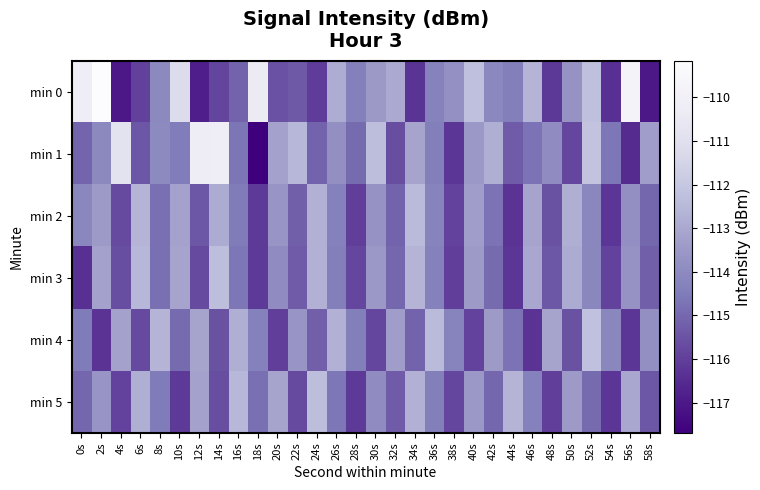

Reading left to right, transcribe all the data shown in this chart.

min 0: 0s=-110.2	2s=-109.2	4s=-117.0	6s=-115.9	8s=-114.0	10s=-111.2	12s=-116.9	14s=-115.8	16s=-115.1	18s=-110.3	20s=-115.5	22s=-115.4	24s=-116.1	26s=-112.9	28s=-114.3	30s=-113.5	32s=-112.9	34s=-116.3	36s=-114.3	38s=-113.8	40s=-112.2	42s=-114.1	44s=-114.4	46s=-112.6	48s=-116.1	50s=-113.7	52s=-112.3	54s=-116.4	56s=-109.8	58s=-117.0
min 1: 0s=-115.1	2s=-114.0	4s=-110.9	6s=-115.4	8s=-114.0	10s=-114.5	12s=-110.3	14s=-110.2	16s=-114.7	18s=-117.7	20s=-113.2	22s=-112.5	24s=-115.1	26s=-113.8	28s=-114.9	30s=-112.3	32s=-115.6	34s=-113.1	36s=-114.4	38s=-116.2	40s=-113.5	42s=-112.8	44s=-115.3	46s=-114.7	48s=-113.9	50s=-115.8	52s=-112.1	54s=-114.6	56s=-116.5	58s=-113.3
min 2: 0s=-114.1	2s=-113.4	4s=-115.7	6s=-112.6	8s=-114.8	10s=-113.2	12s=-115.4	14s=-112.9	16s=-114.5	18s=-116.1	20s=-113.6	22s=-115.2	24s=-112.7	26s=-114.3	28s=-116.0	30s=-113.7	32s=-115.1	34s=-112.4	36s=-114.2	38s=-115.9	40s=-113.3	42s=-114.7	44s=-116.3	46s=-113.1	48s=-115.5	50s=-112.8	52s=-114.1	54s=-116.2	56s=-113.8	58s=-115.0
min 3: 0s=-116.4	2s=-113.2	4s=-115.6	6s=-112.5	8s=-114.8	10s=-113.1	12s=-115.7	14s=-112.3	16s=-114.6	18s=-116.1	20s=-113.9	22s=-115.3	24s=-112.7	26s=-114.4	28s=-115.8	30s=-113.5	32s=-115.0	34s=-112.6	36s=-114.3	38s=-116.0	40s=-113.4	42s=-114.9	44s=-116.2	46s=-113.0	48s=-115.4	50s=-112.9	52s=-114.1	54s=-115.9	56s=-113.7	58s=-115.2
min 4: 0s=-114.5	2s=-116.3	4s=-113.2	6s=-115.7	8s=-112.6	10s=-114.9	12s=-113.1	14s=-115.5	16s=-112.8	18s=-114.3	20s=-116.0	22s=-113.6	24s=-115.2	26s=-112.7	28s=-114.4	30s=-115.8	32s=-113.3	34s=-115.1	36s=-112.4	38s=-114.2	40s=-115.9	42s=-113.4	44s=-114.7	46s=-116.3	48s=-113.1	50s=-115.5	52s=-112.2	54s=-114.1	56s=-116.2	58s=-113.8
min 5: 0s=-115.0	2s=-113.6	4s=-115.9	6s=-112.8	8s=-114.5	10s=-116.1	12s=-113.2	14s=-115.6	16s=-112.5	18s=-114.8	20s=-113.1	22s=-115.7	24s=-112.3	26s=-114.6	28s=-116.1	30s=-113.9	32s=-115.3	34s=-112.7	36s=-114.4	38s=-115.8	40s=-113.5	42s=-115.0	44s=-112.6	46s=-114.3	48s=-116.0	50s=-113.4	52s=-114.9	54s=-116.2	56s=-113.0	58s=-115.4